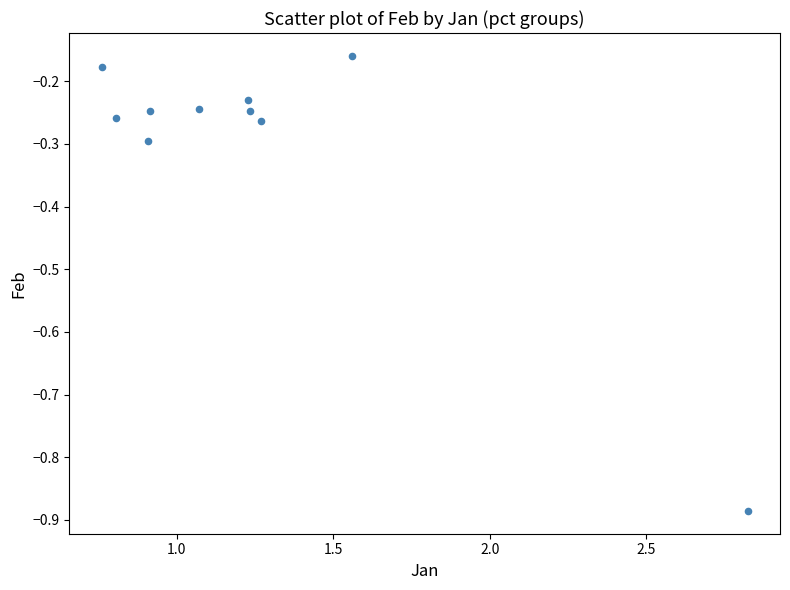

What is the average X value?

1.3